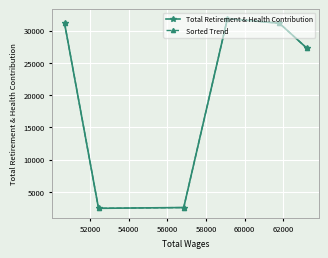

What is the lowest value of the Total Retirement & Health Contribution series?

2453